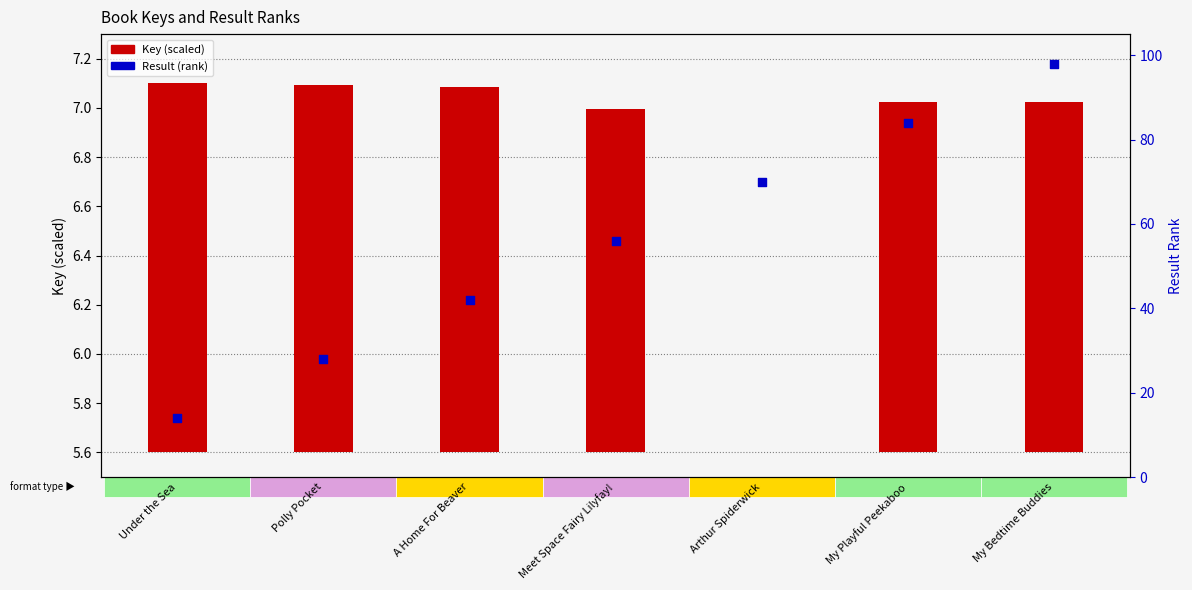

Is the value of Key (scaled) at My Playful Peekaboo greater than the value of Result (rank) at Under the Sea?

No